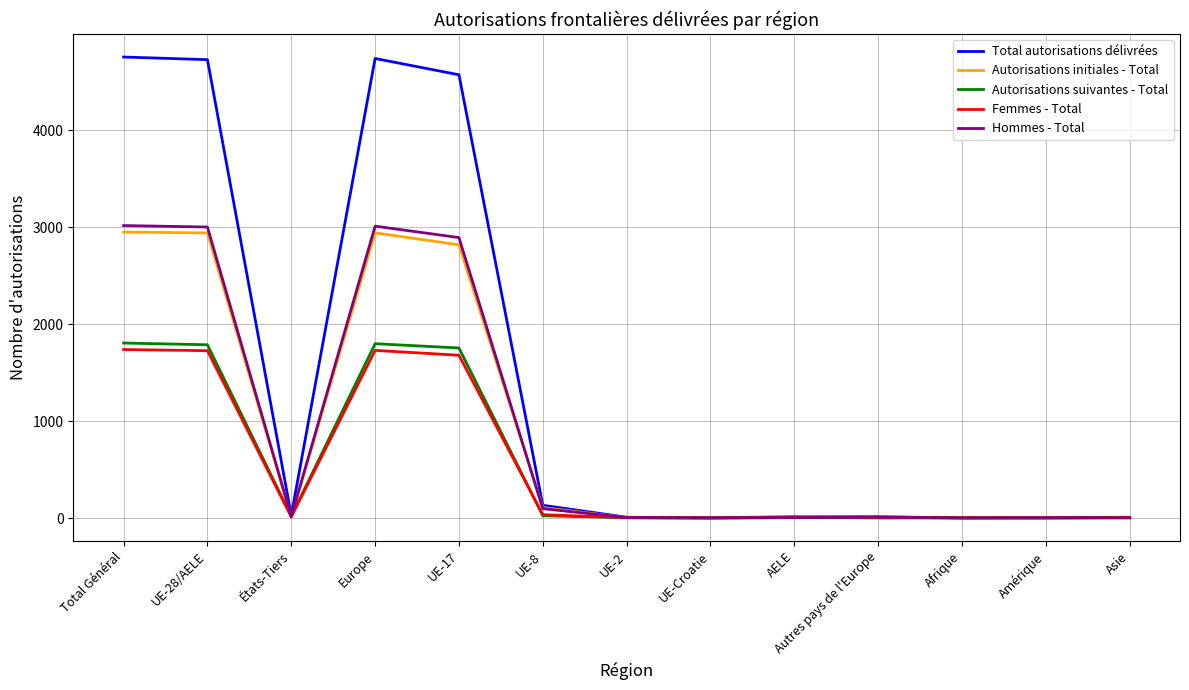

Is the value of Autorisations initiales - Total at UE-8 greater than the value of Femmes - Total at UE-17?

No